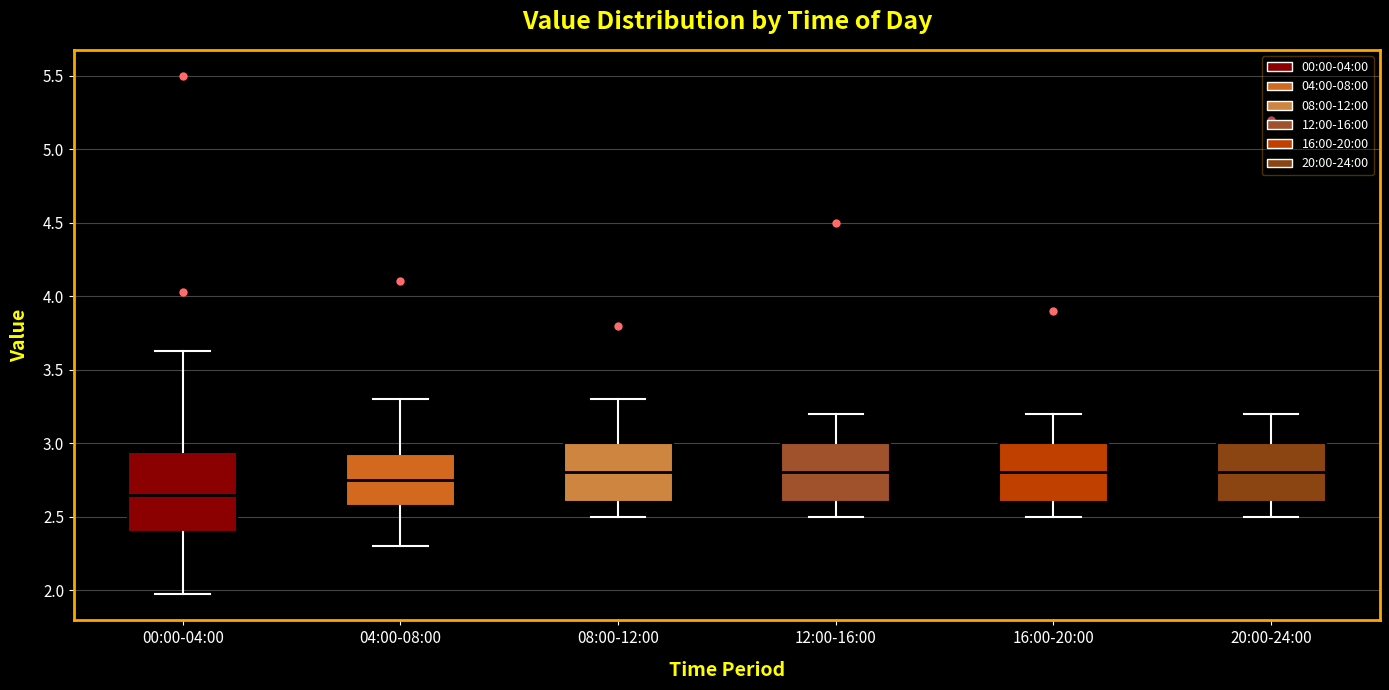

Which box is the tallest, from its lower edge to its upper edge?

00:00-04:00